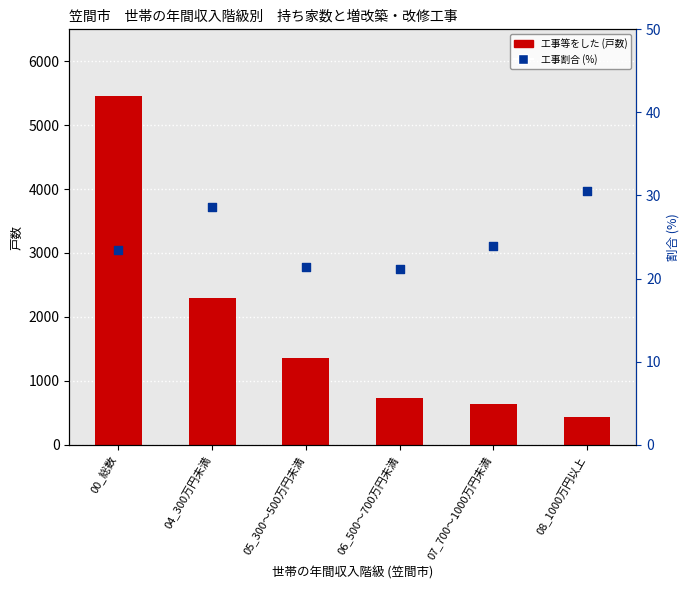

Is the value of 工事割合 (%) at 08_1000万円以上 greater than the value of 工事等をした (戸数) at 08_1000万円以上?

No